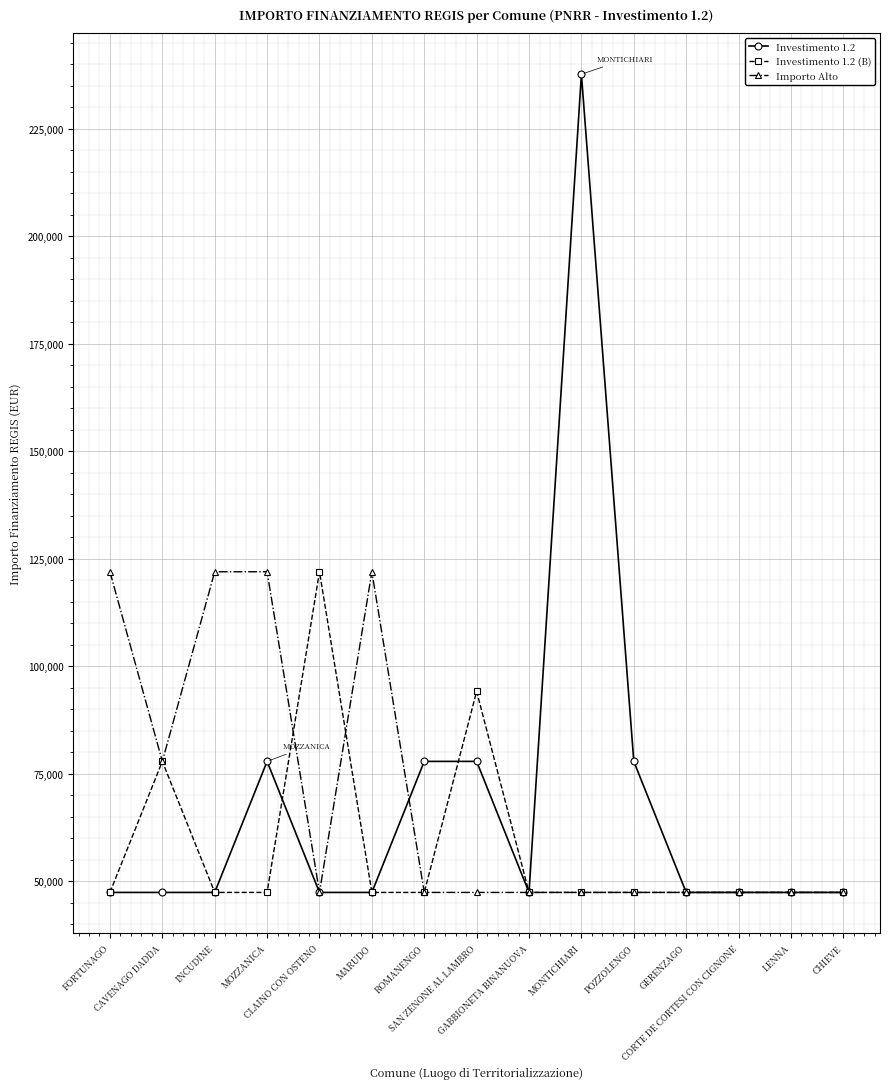

What is the maximum value shown in the chart?

237681